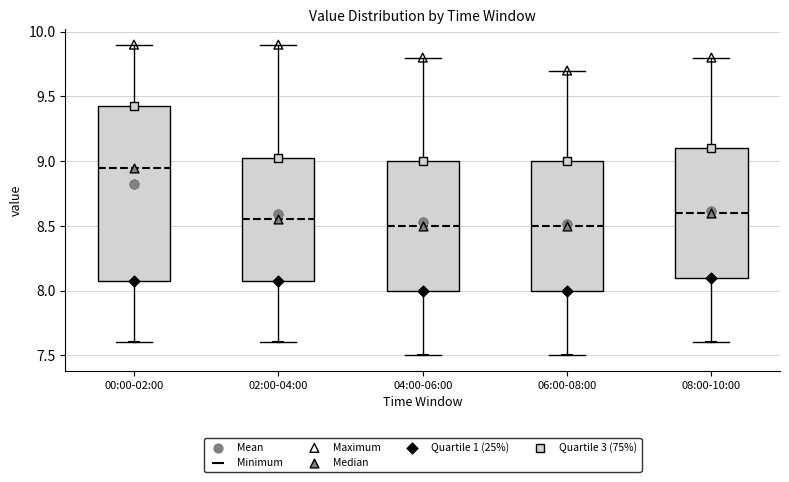

Where does the median line of the box for 02:00-04:00 sit on the y-axis? The values are not printed on the chart, so give them approximately, as read against the axis.

8.55